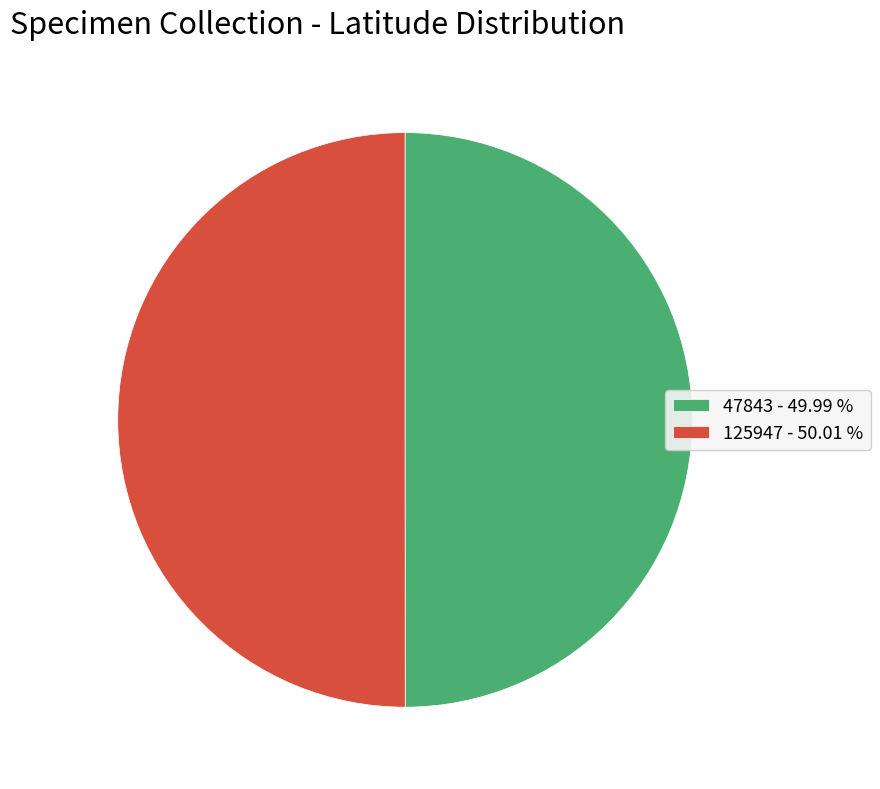

How many slices are in this pie chart?

2